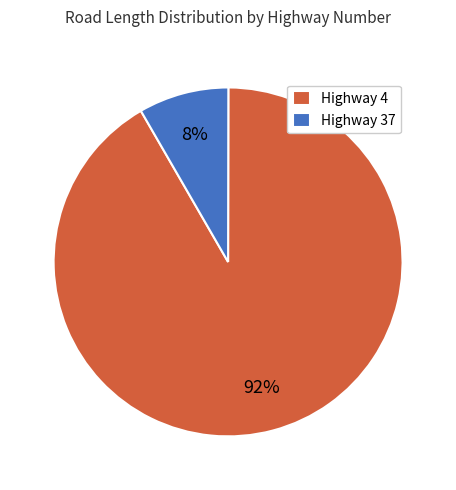

Combined, do Highway 4 and Highway 37 account for over 50%?

Yes